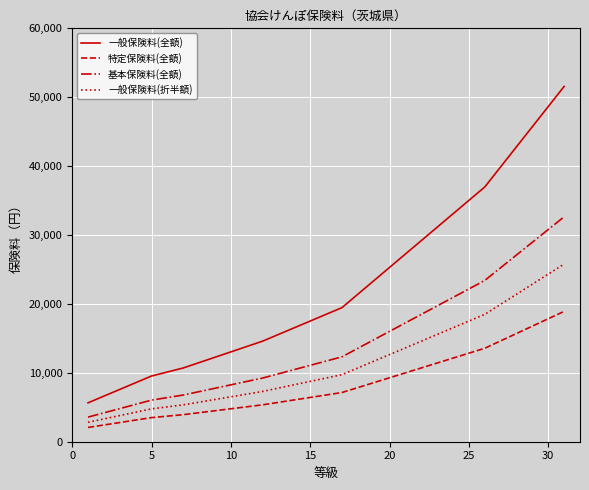

List the series in order of their overall mean, lowest first.

特定保険料(全額), 一般保険料(折半額), 基本保険料(全額), 一般保険料(全額)